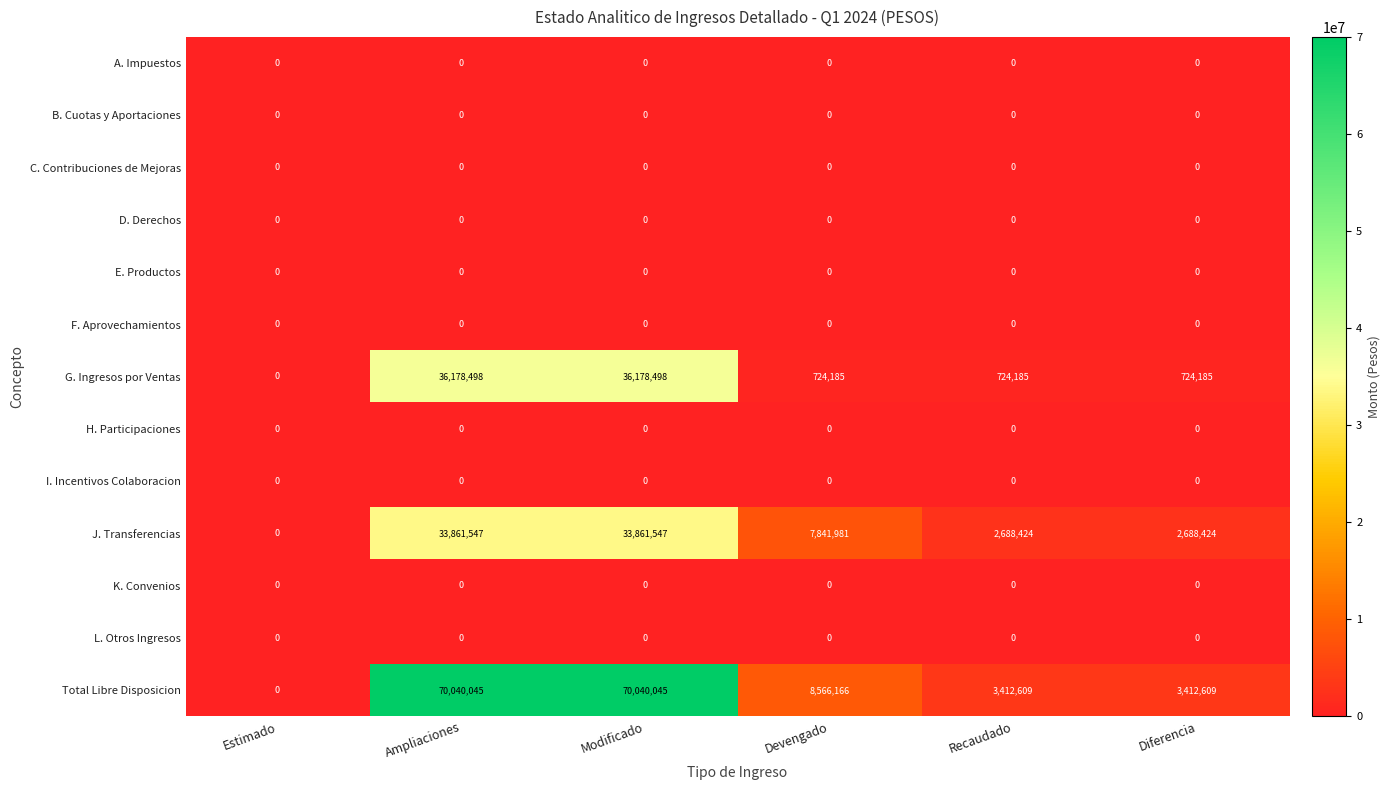

Count the number of categories in the chart.

6